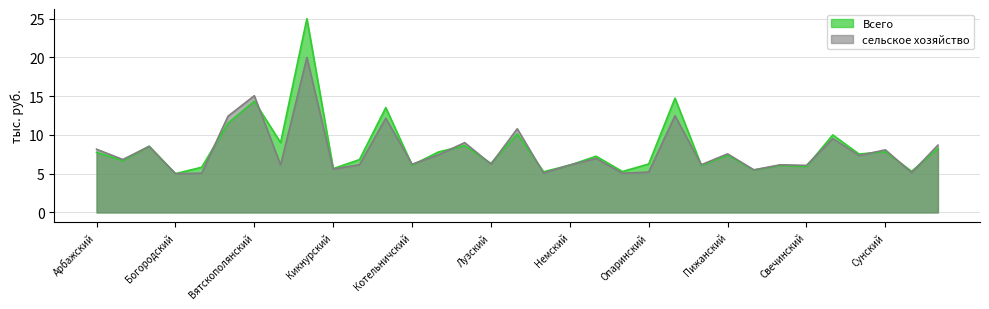

Between which two adjacent categories do Всего and сельское хозяйство first intersect?

Афанасьевский and Белохолуницкий